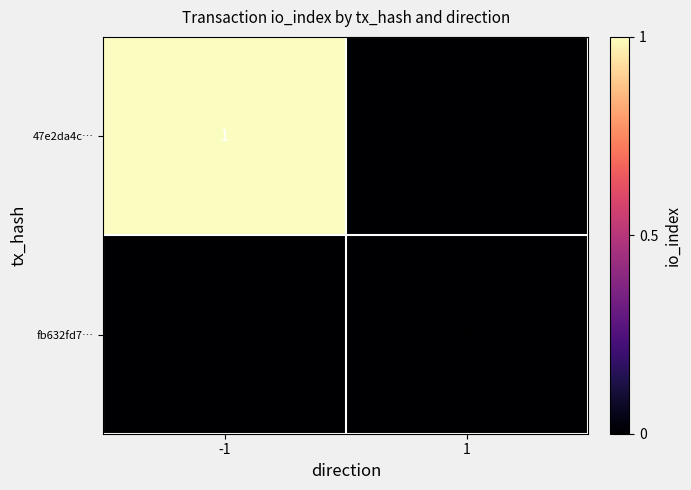

Count the number of categories in the chart.

2